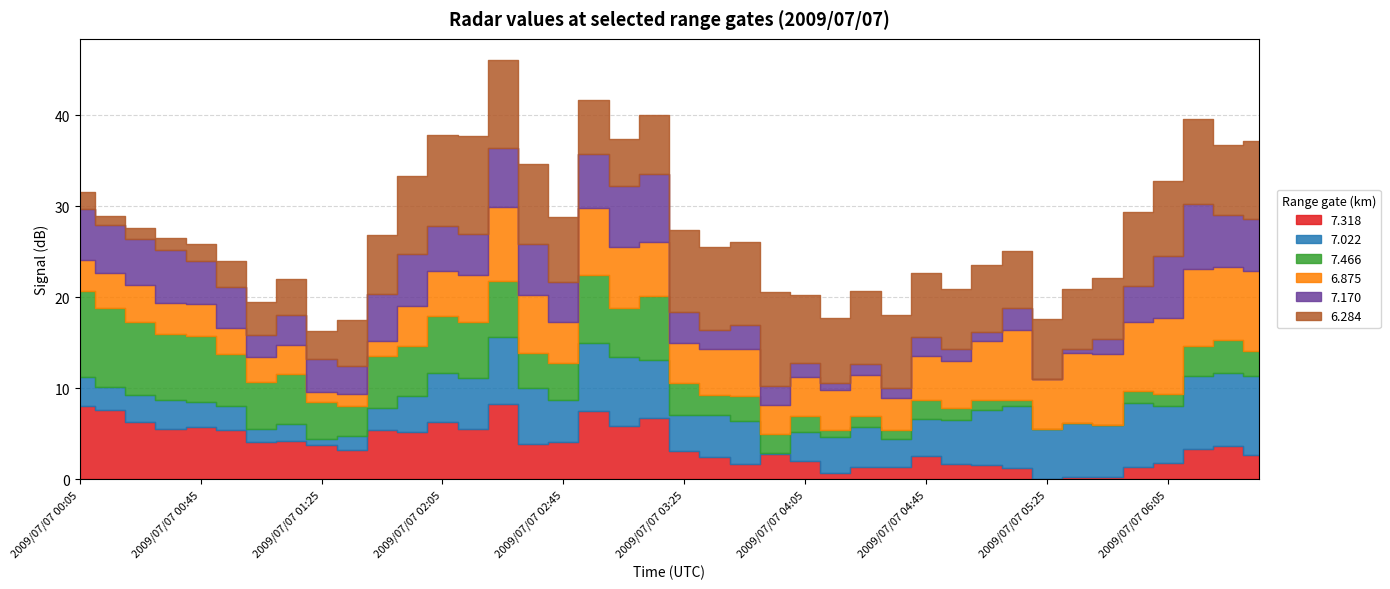

How many values in the 7.022 series exceed 4?

23